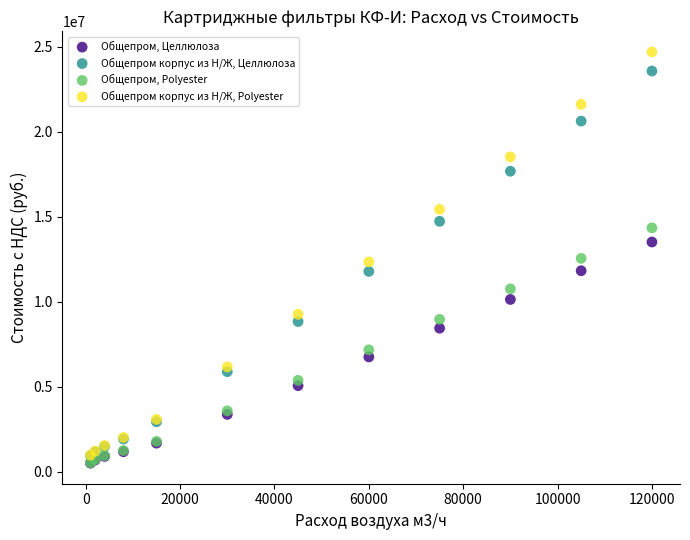

Which series contains the highest Y value?

Общепром корпус из Н/Ж, Polyester